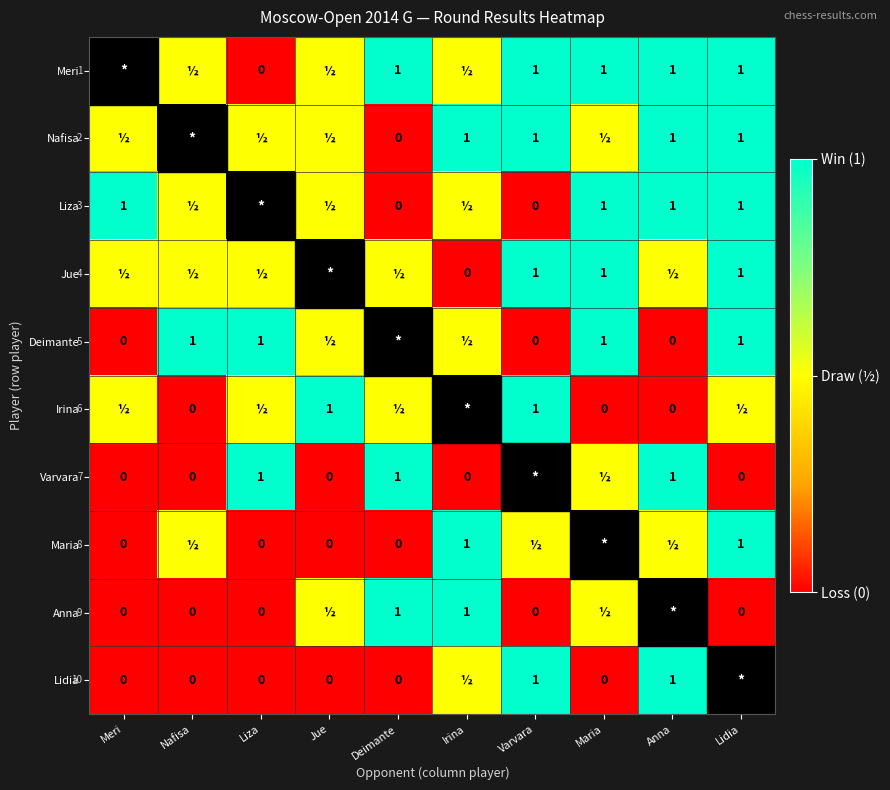

What is the difference between the highest and lowest values at Varvara?

1.0